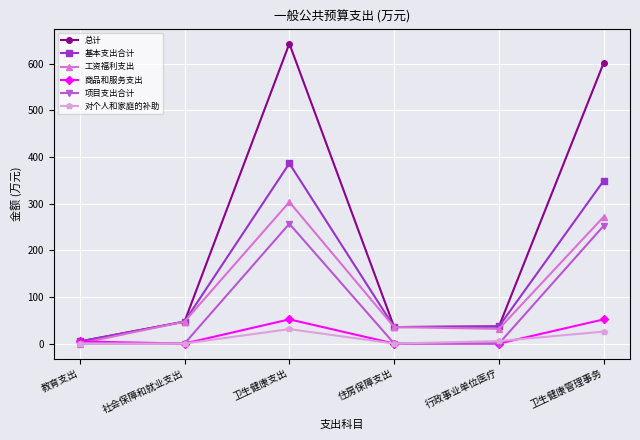

What is the highest value of the 基本支出合计 series?

386.1